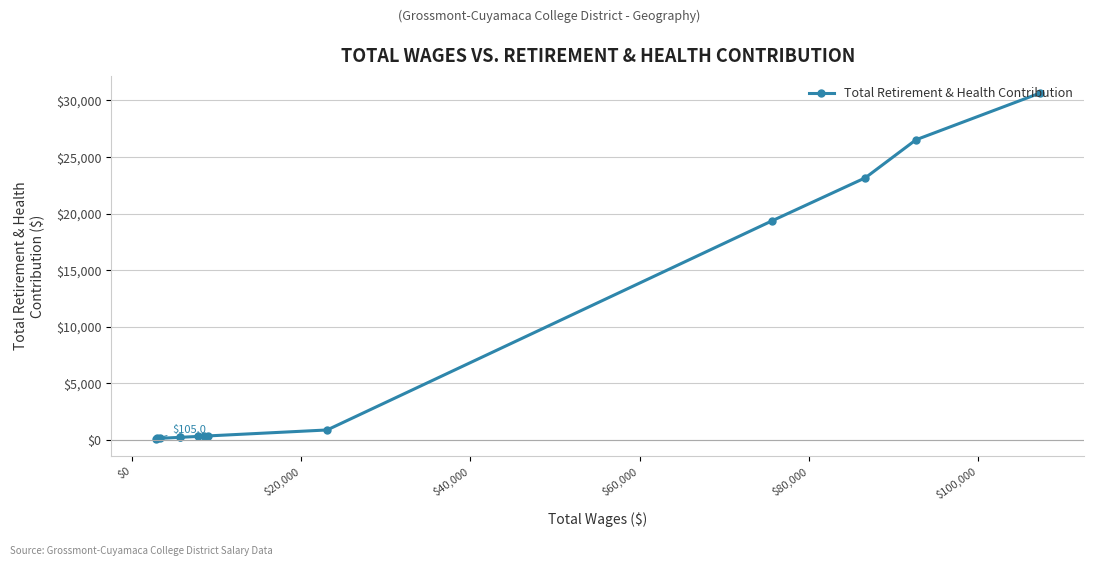

What is the difference between the maximum and minimum values?

30544